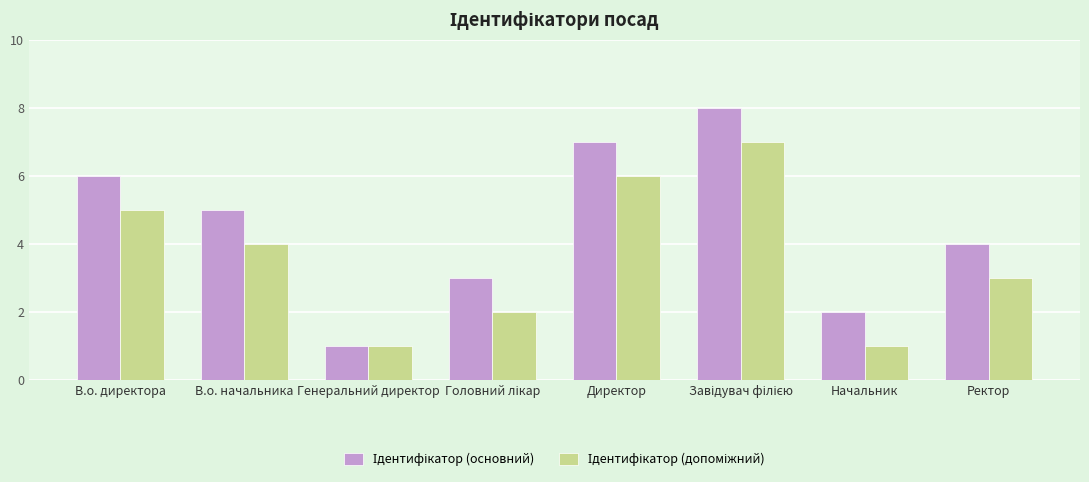

What is the total value across all series at Директор?

13